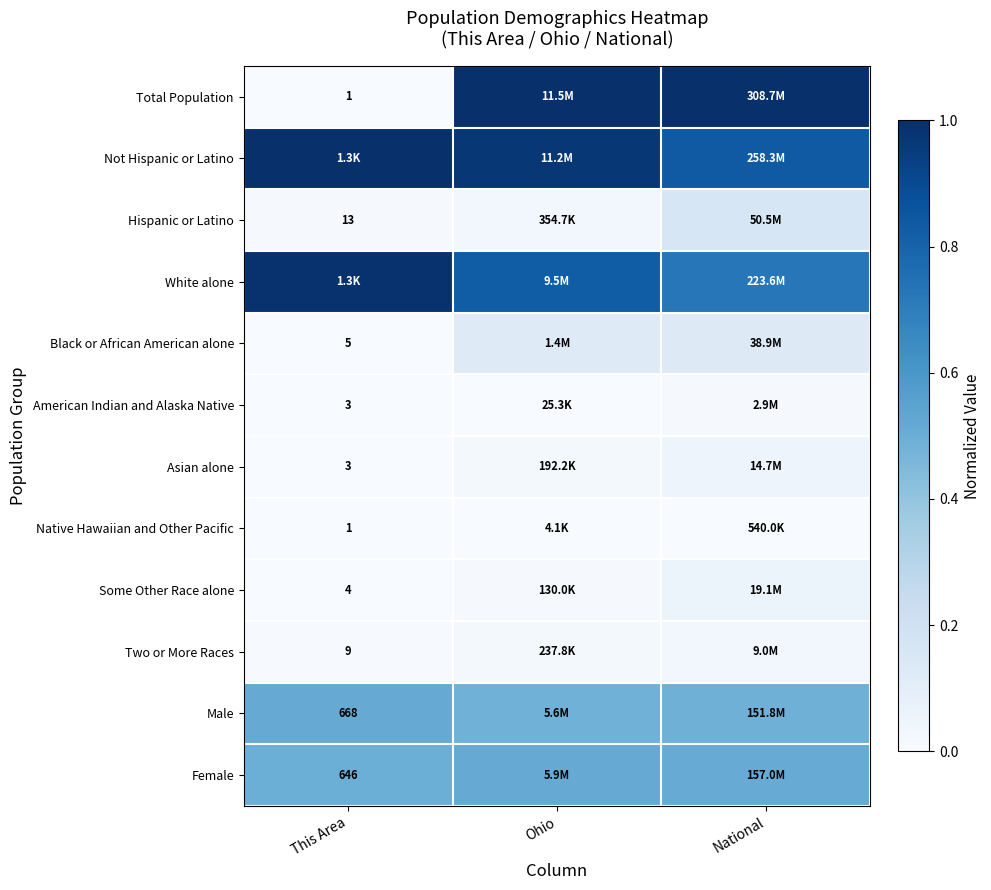

Rank the series at This Area from lowest to highest value.

Total Population, Native Hawaiian and Other Pacific, American Indian and Alaska Native, Asian alone, Some Other Race alone, Black or African American alone, Two or More Races, Hispanic or Latino, Female, Male, White alone, Not Hispanic or Latino